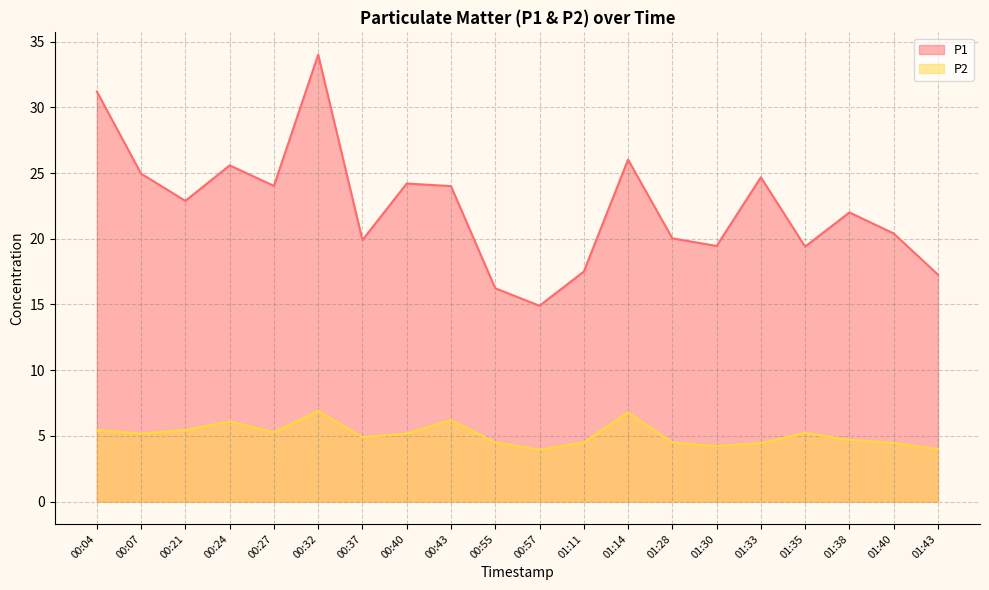

True or false: P1 and P2 cross at least once.

False